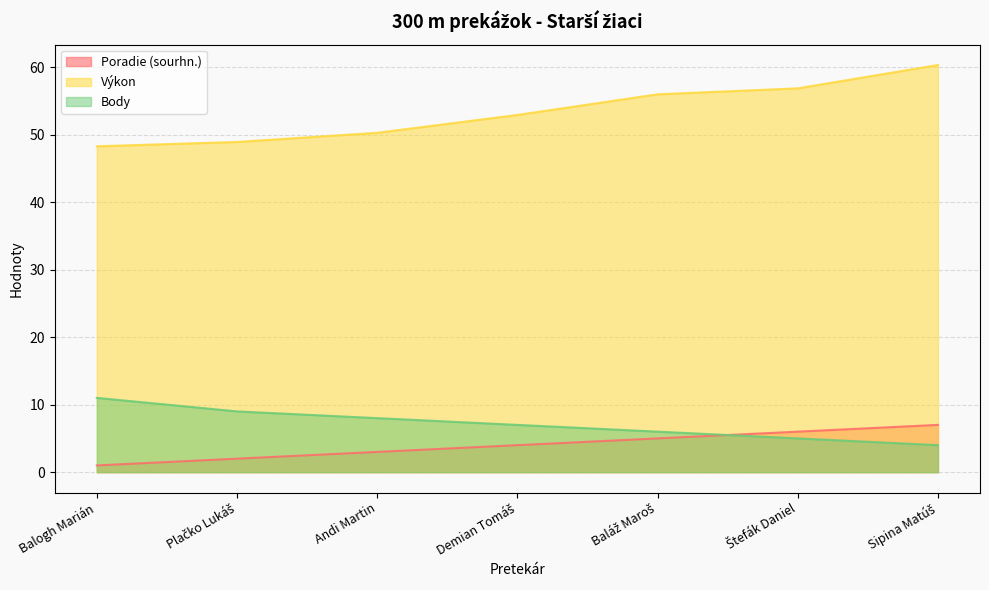

List the labels in order of Body value, largest first.

Balogh Marián, Plačko Lukáš, Andi Martin, Demian Tomáš, Baláž Maroš, Štefák Daniel, Sipina Matúš